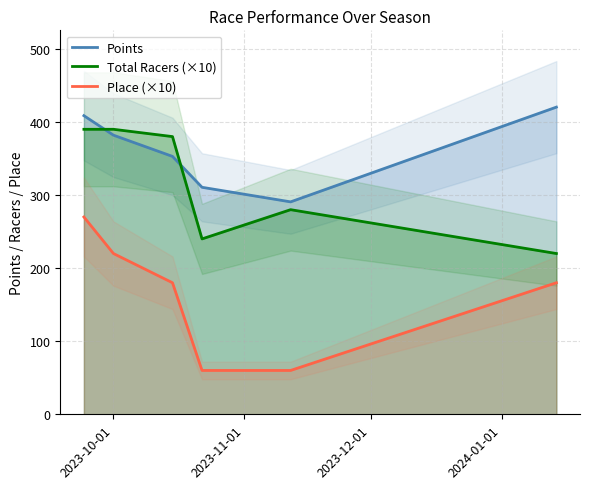

List the series in order of their overall mean, highest first.

Points, Total Racers (×10), Place (×10)